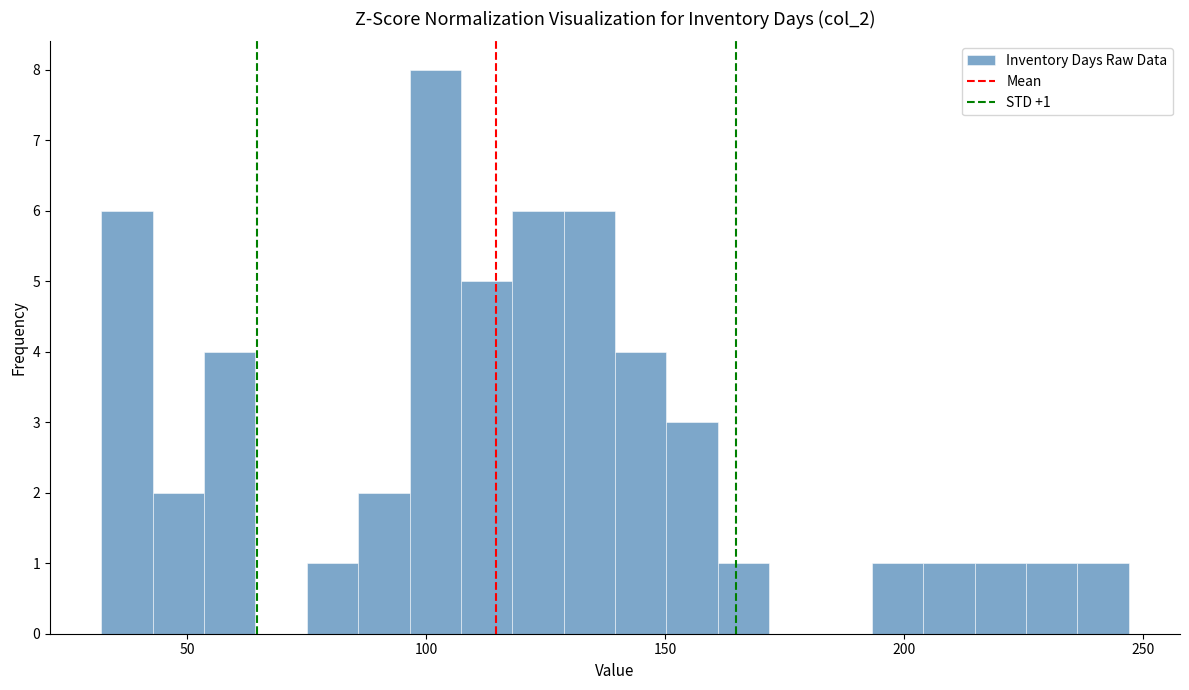

Around what value on the x-axis is the tallest bar? Give the approximate position of its centre, as read against the axis.

100